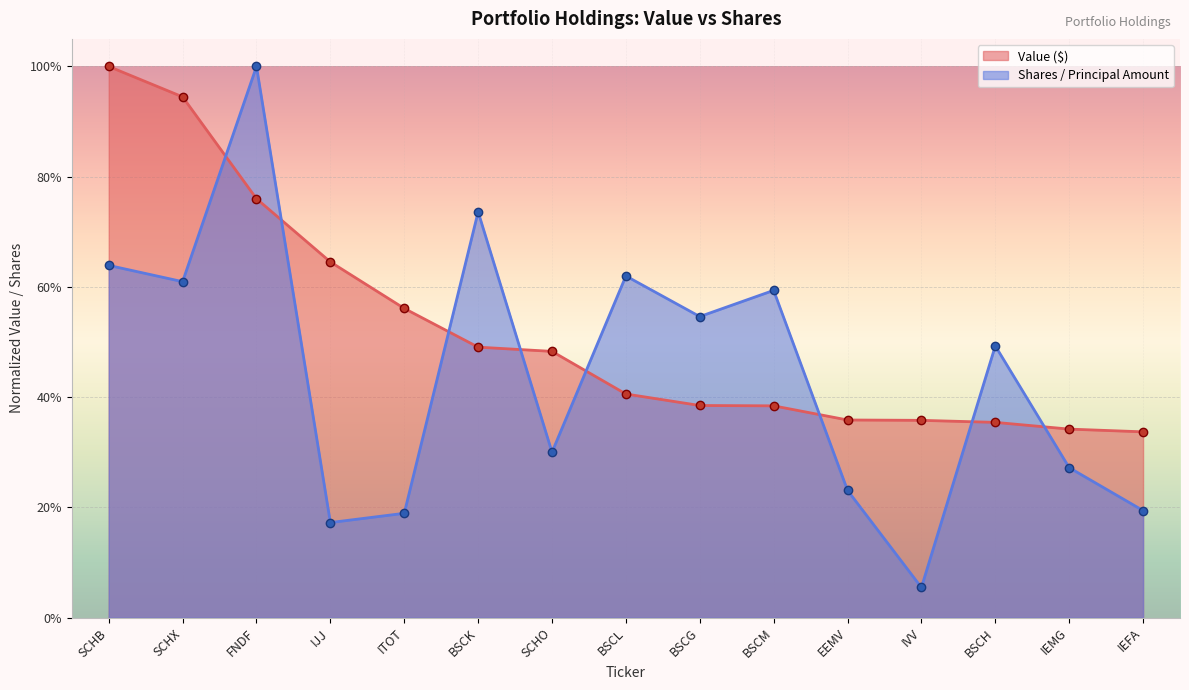

True or false: Shares and Value intersect in this chart.

True